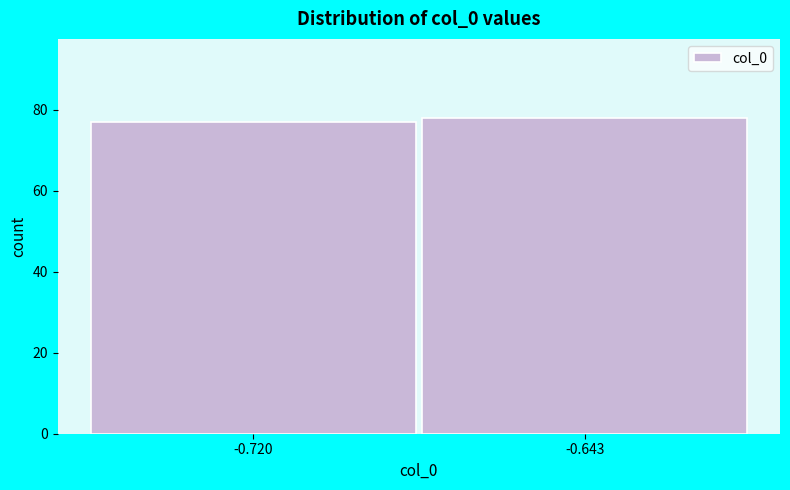

Reading left to right, transcribe all the data shown in this chart.

77	78